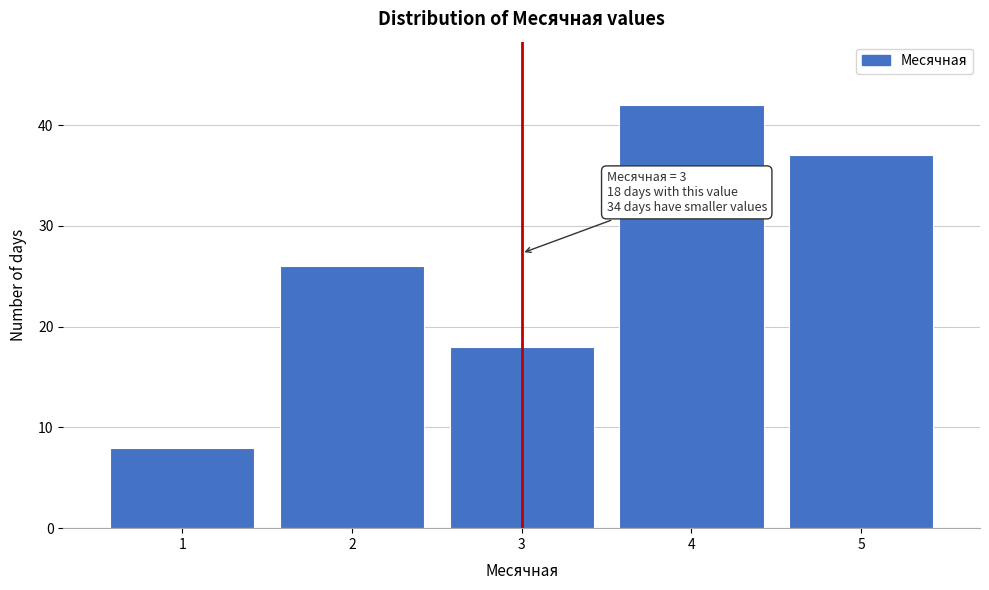

Reading left to right, transcribe all the data shown in this chart.

1=8	2=26	3=18	4=42	5=37